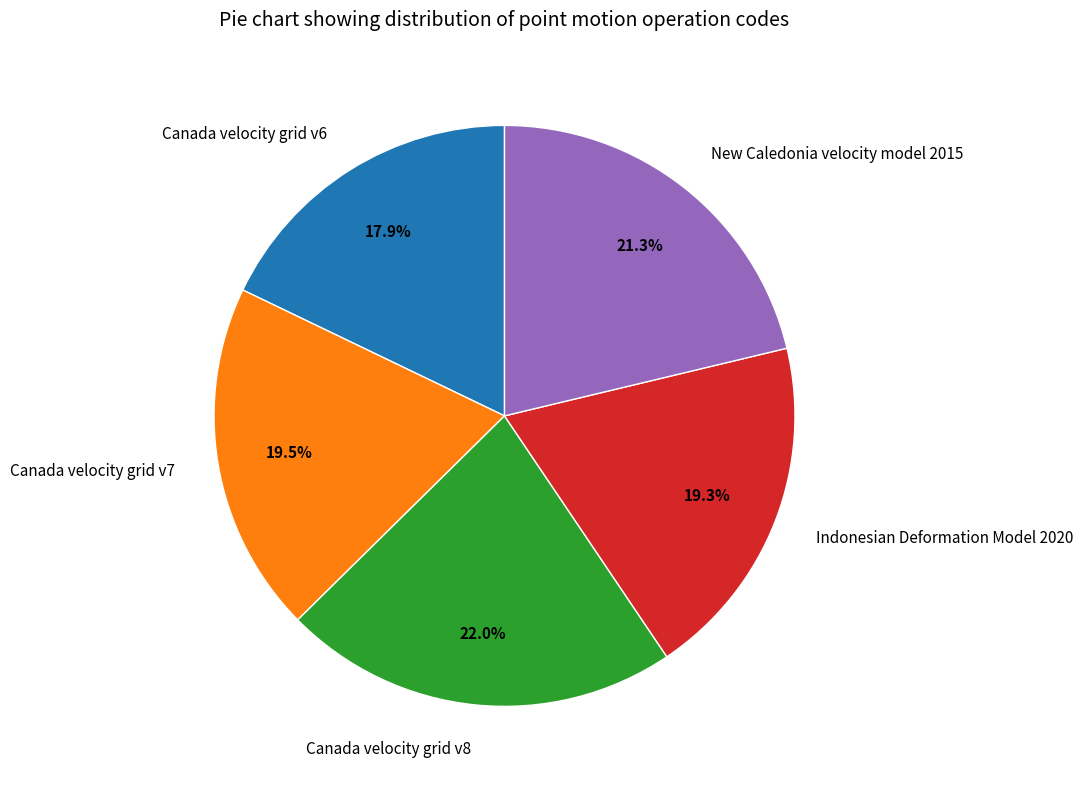

Is there any slice that represents more than half of the pie?

No